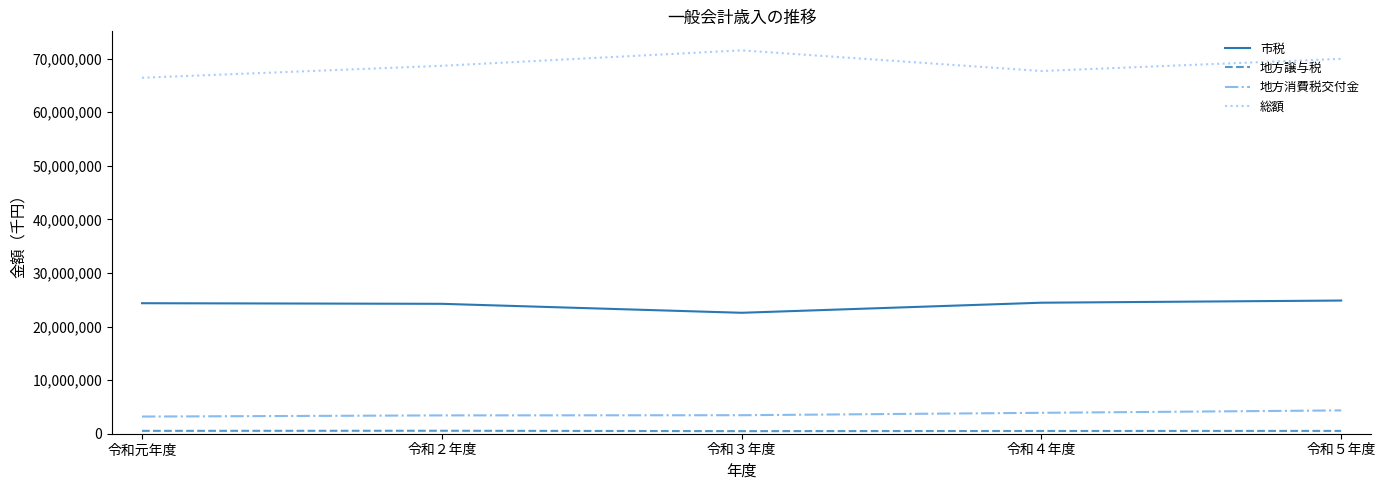

Count the number of categories in the chart.

5